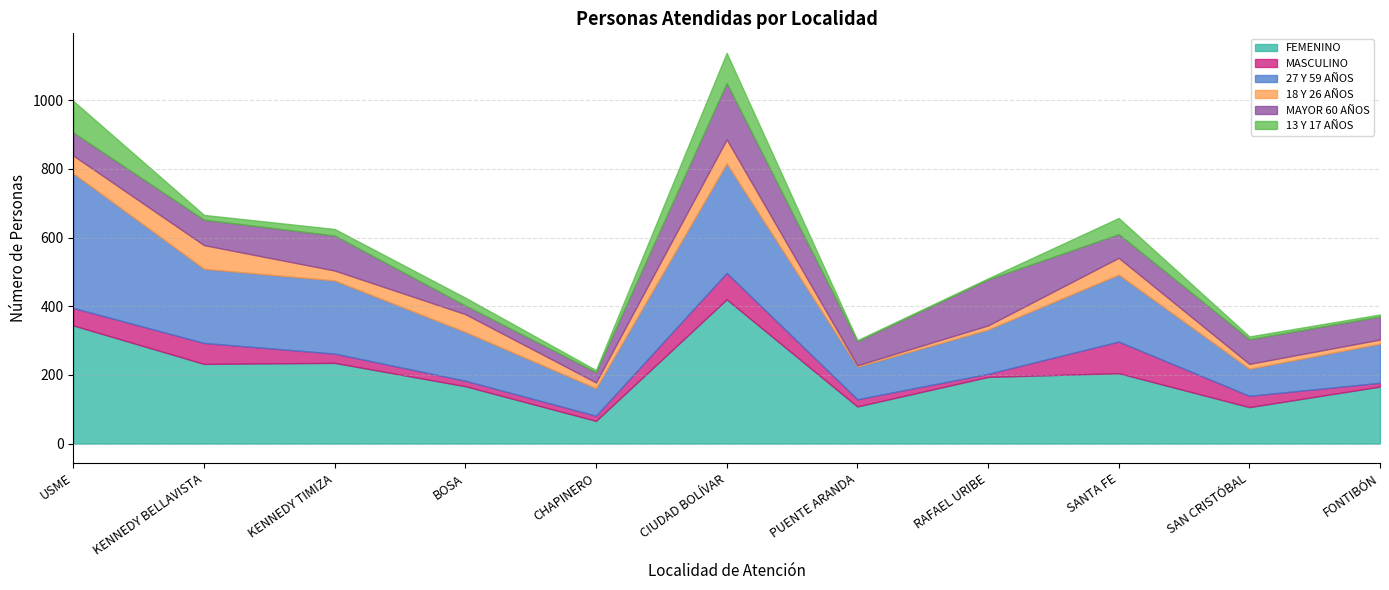

Reading right to left, list all the values displayed in this chart.

FEMENINO: FONTIBÓN=166	SAN CRISTÓBAL=106	SANTA FE=205	RAFAEL URIBE=194	PUENTE ARANDA=108	CIUDAD BOLÍVAR=420	CHAPINERO=66	BOSA=167	KENNEDY TIMIZA=235	KENNEDY BELLAVISTA=232	USME=344
MASCULINO: FONTIBÓN=11	SAN CRISTÓBAL=33	SANTA FE=92	RAFAEL URIBE=9	PUENTE ARANDA=21	CIUDAD BOLÍVAR=77	CHAPINERO=15	BOSA=16	KENNEDY TIMIZA=27	KENNEDY BELLAVISTA=61	USME=51
27 Y 59 AÑOS: FONTIBÓN=114	SAN CRISTÓBAL=79	SANTA FE=195	RAFAEL URIBE=129	PUENTE ARANDA=95	CIUDAD BOLÍVAR=319	CHAPINERO=80	BOSA=142	KENNEDY TIMIZA=213	KENNEDY BELLAVISTA=216	USME=392
18 Y 26 AÑOS: FONTIBÓN=12	SAN CRISTÓBAL=14	SANTA FE=49	RAFAEL URIBE=12	PUENTE ARANDA=4	CIUDAD BOLÍVAR=70	CHAPINERO=17	BOSA=52	KENNEDY TIMIZA=29	KENNEDY BELLAVISTA=69	USME=52
MAYOR 60 AÑOS: FONTIBÓN=67	SAN CRISTÓBAL=72	SANTA FE=69	RAFAEL URIBE=134	PUENTE ARANDA=70	CIUDAD BOLÍVAR=164	CHAPINERO=30	BOSA=25	KENNEDY TIMIZA=102	KENNEDY BELLAVISTA=74	USME=67
13 Y 17 AÑOS: FONTIBÓN=6	SAN CRISTÓBAL=8	SANTA FE=47	RAFAEL URIBE=3	PUENTE ARANDA=3	CIUDAD BOLÍVAR=88	CHAPINERO=6	BOSA=23	KENNEDY TIMIZA=19	KENNEDY BELLAVISTA=14	USME=92